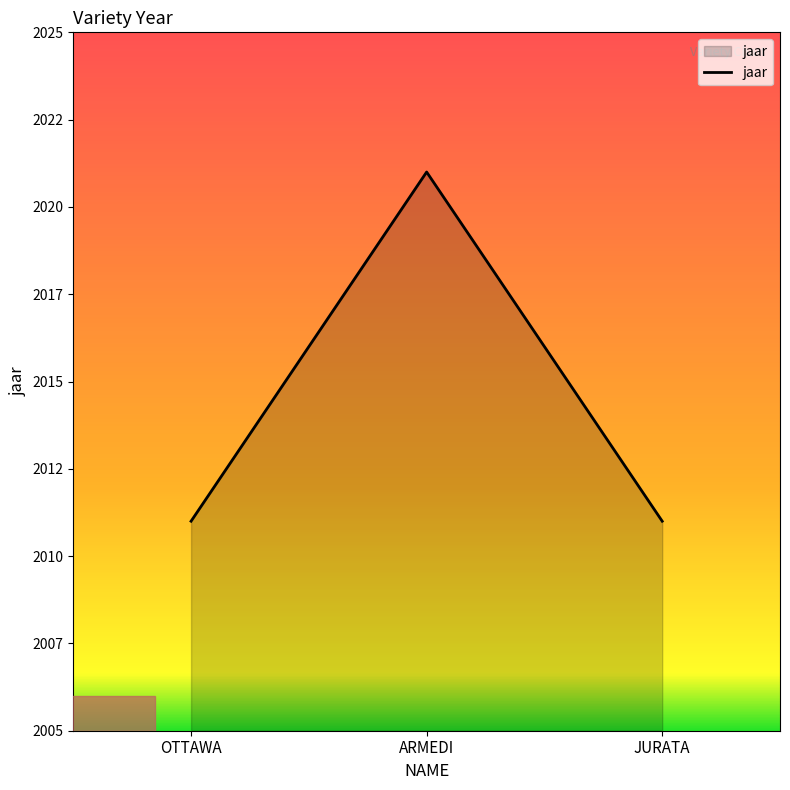

What is the label of the 3rd point from the left?

JURATA